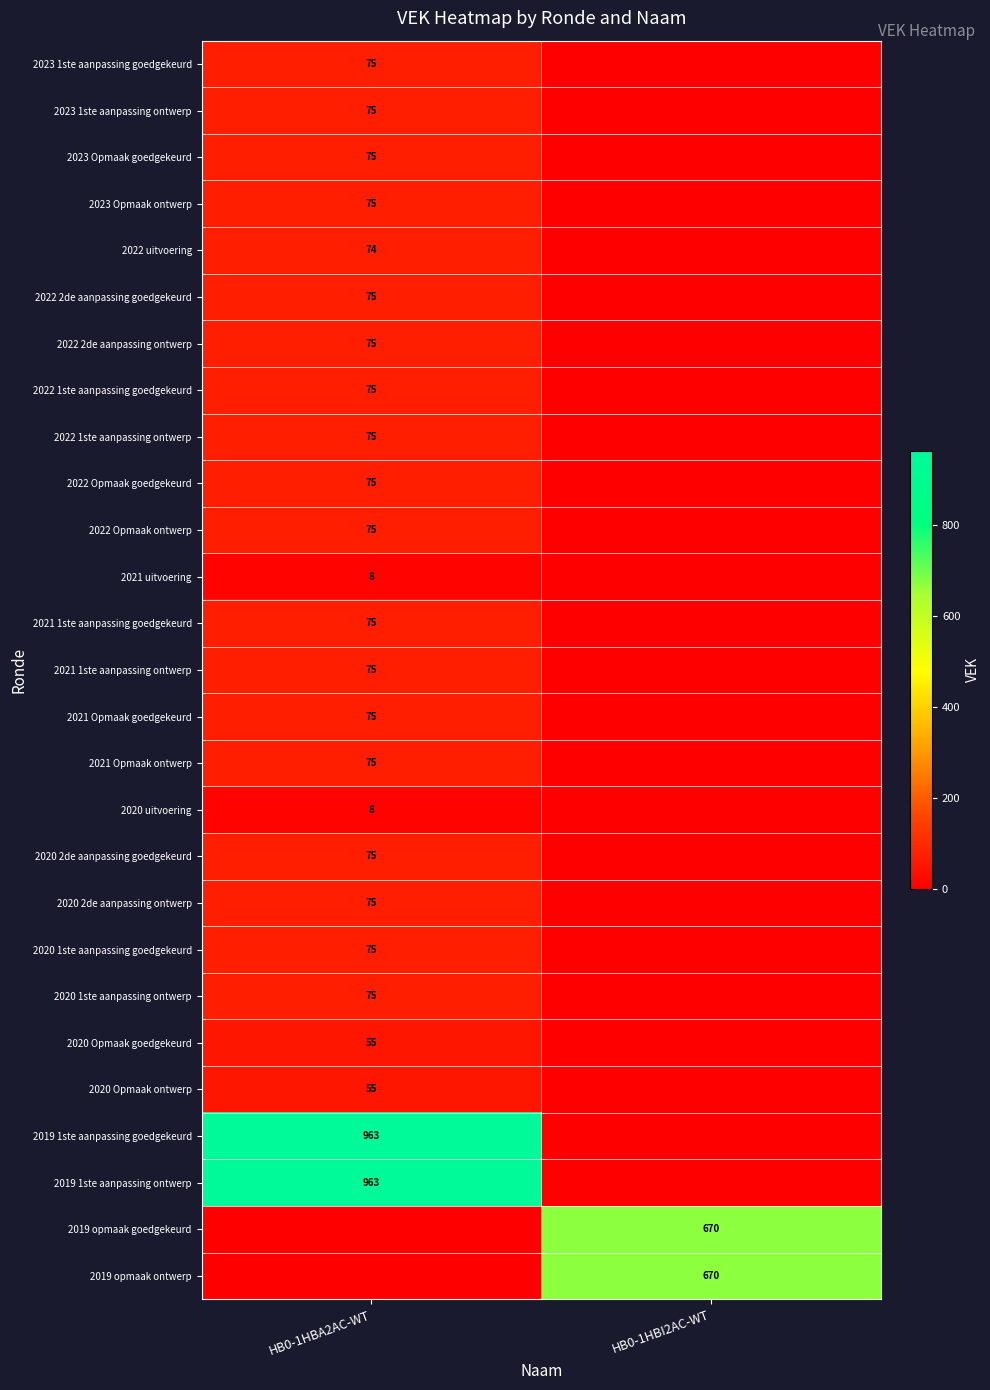

At how many categories does at least one series exceed 908?

1